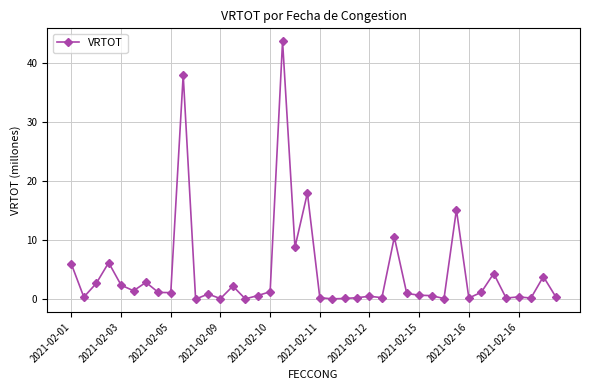

What is the difference between the second highest and minimum values?

38.0